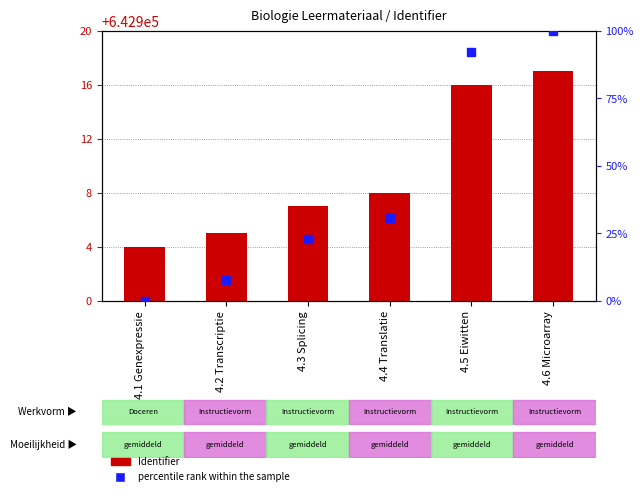

Reading left to right, list all the values displayed in this chart.

Identifier: 642904.0	642905.0	642907.0	642908.0	642916.0	642917.0
percentile rank within the sample: 0.0	7.7	23.1	30.8	92.3	100.0